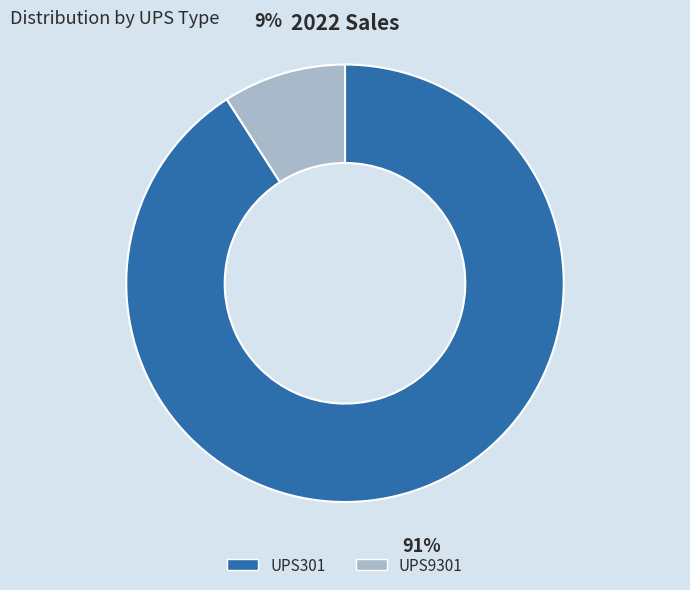

Does UPS9301 represent more than half of the total?

No